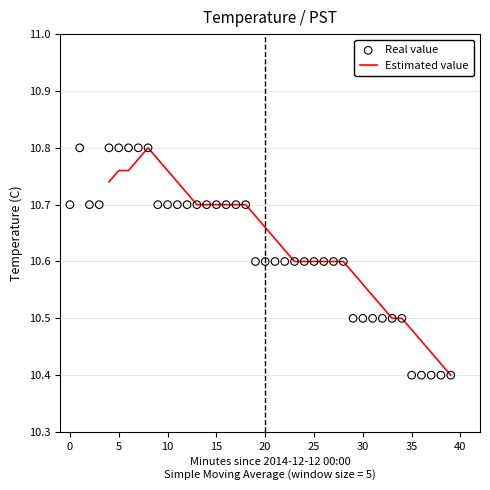

What is the ratio of the value at 34 to the value at 13?

1.0